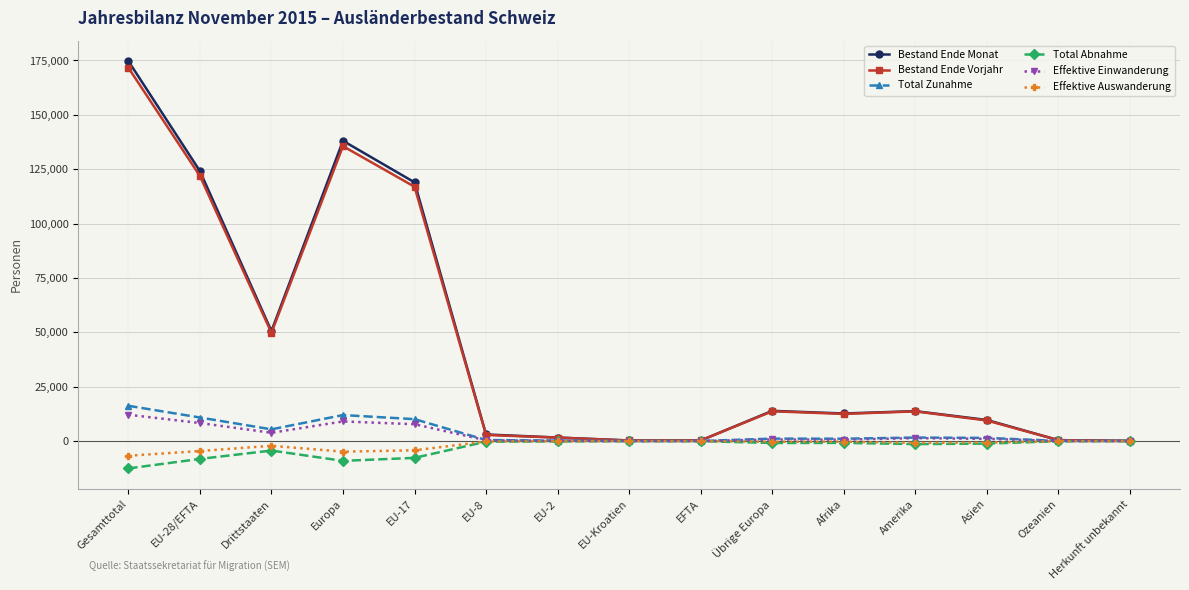

How many data points in Total Abnahme are less than -886?

7